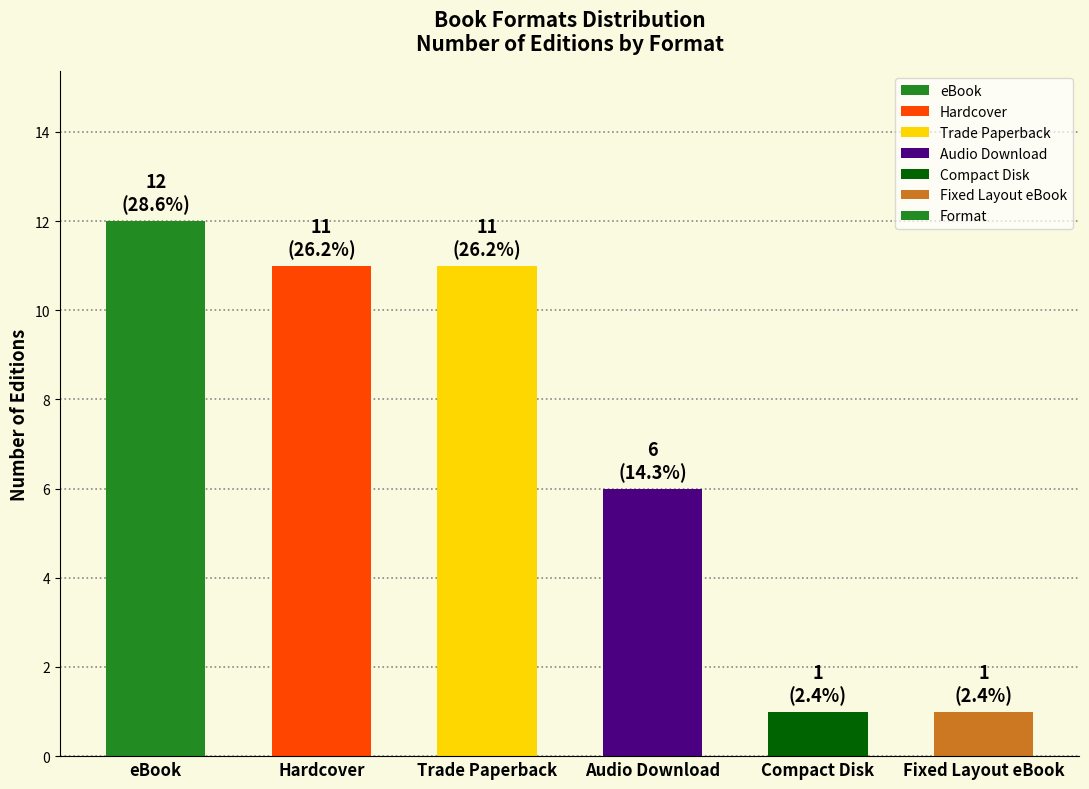

How many bars are there in total?

6